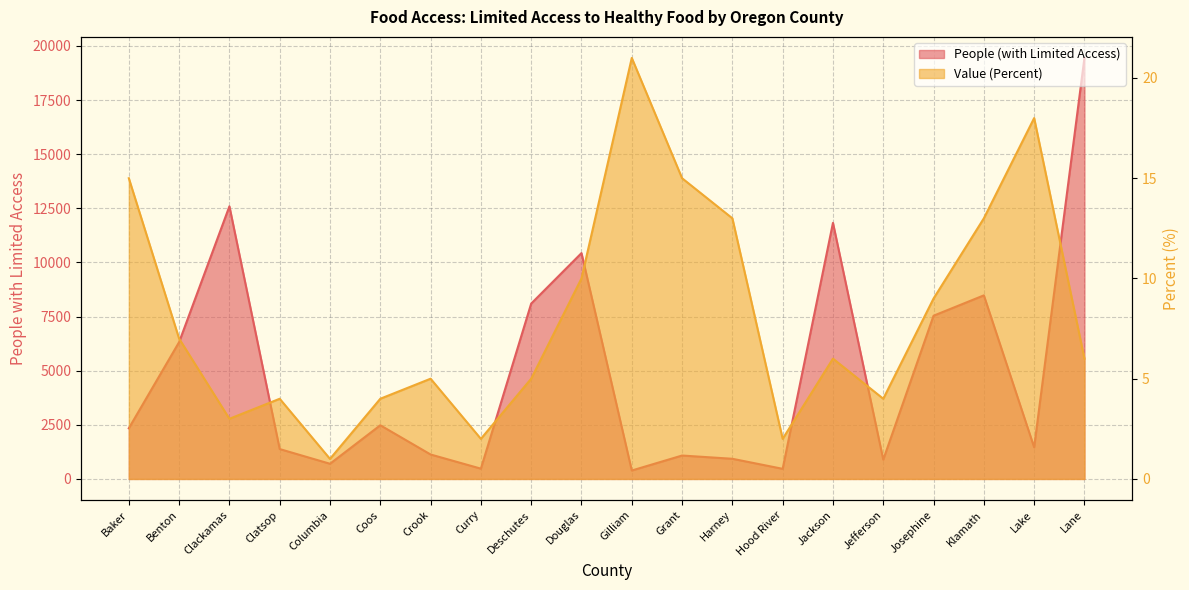

What is the total value across all series at Jackson?

11833